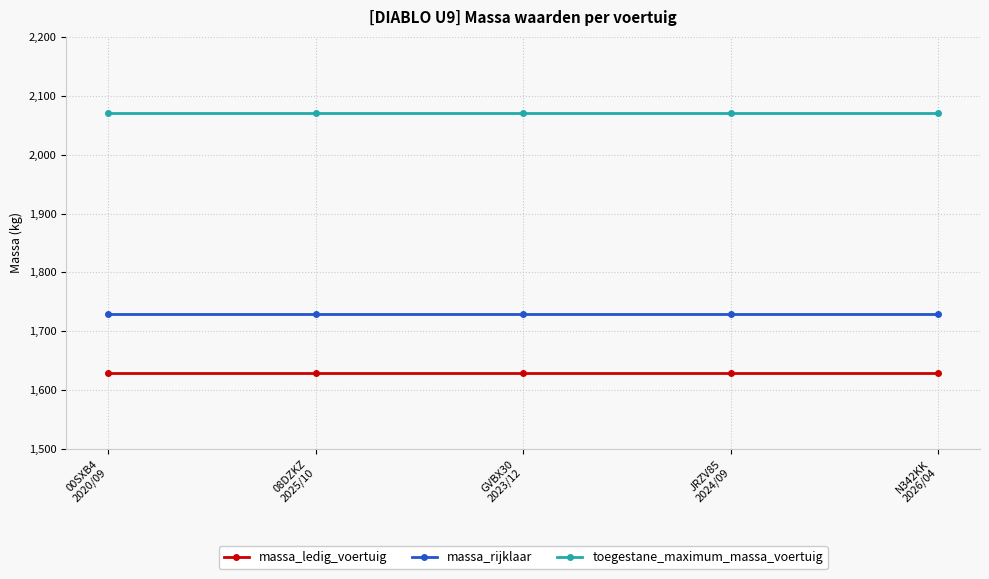

What is the spread (max minus min) of values at N342KK
2026/04?

440